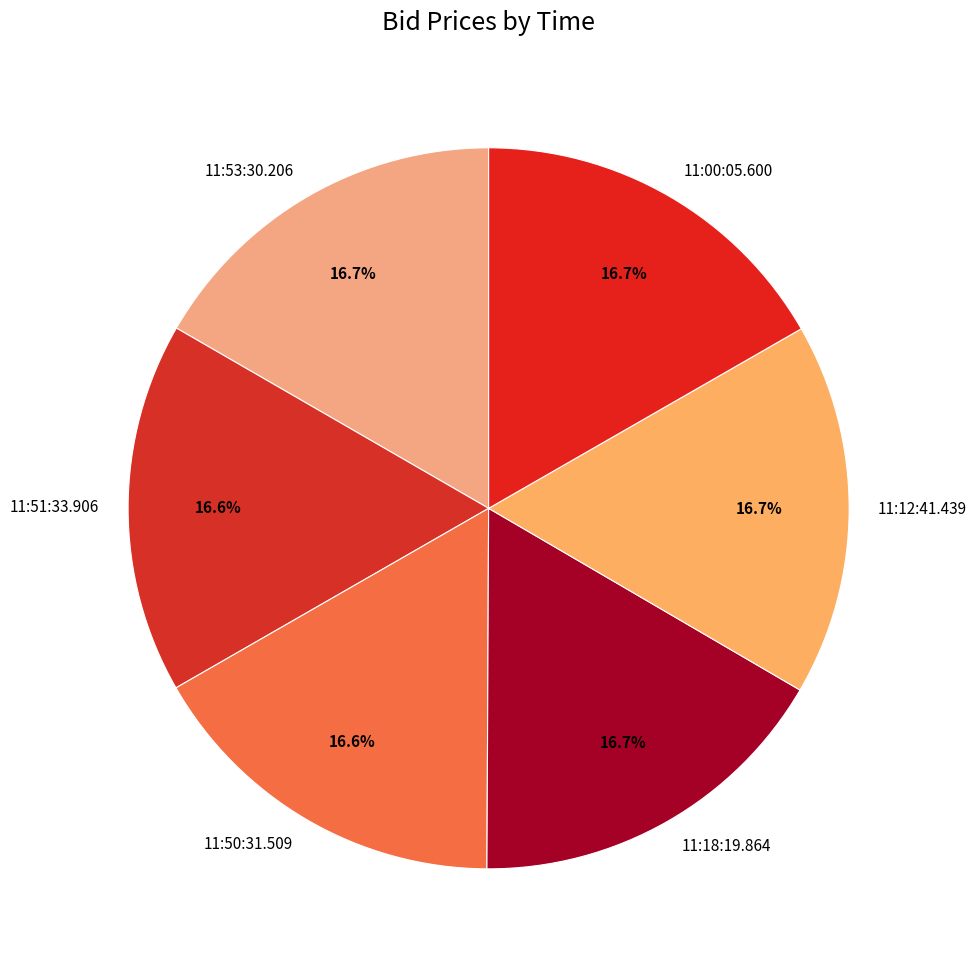

Is 11:50:31.509 the majority of the pie?

No